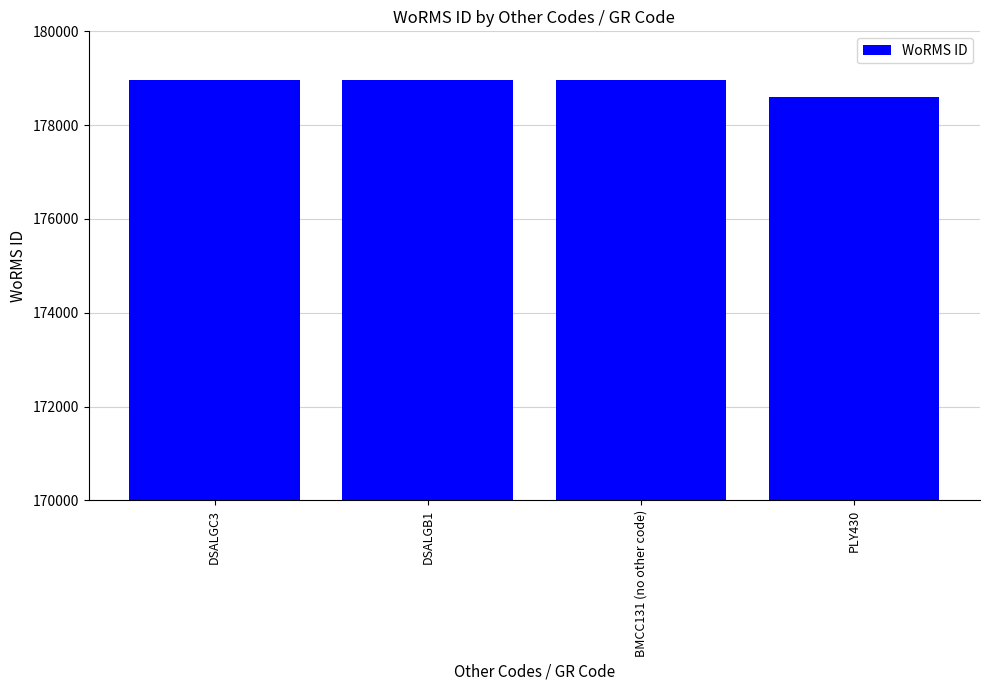

What is the difference between the maximum and minimum values?

382